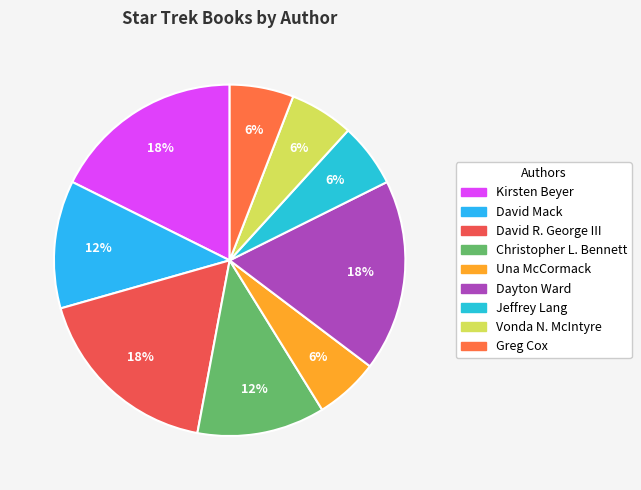

What is the largest slice in the pie chart?

Kirsten Beyer